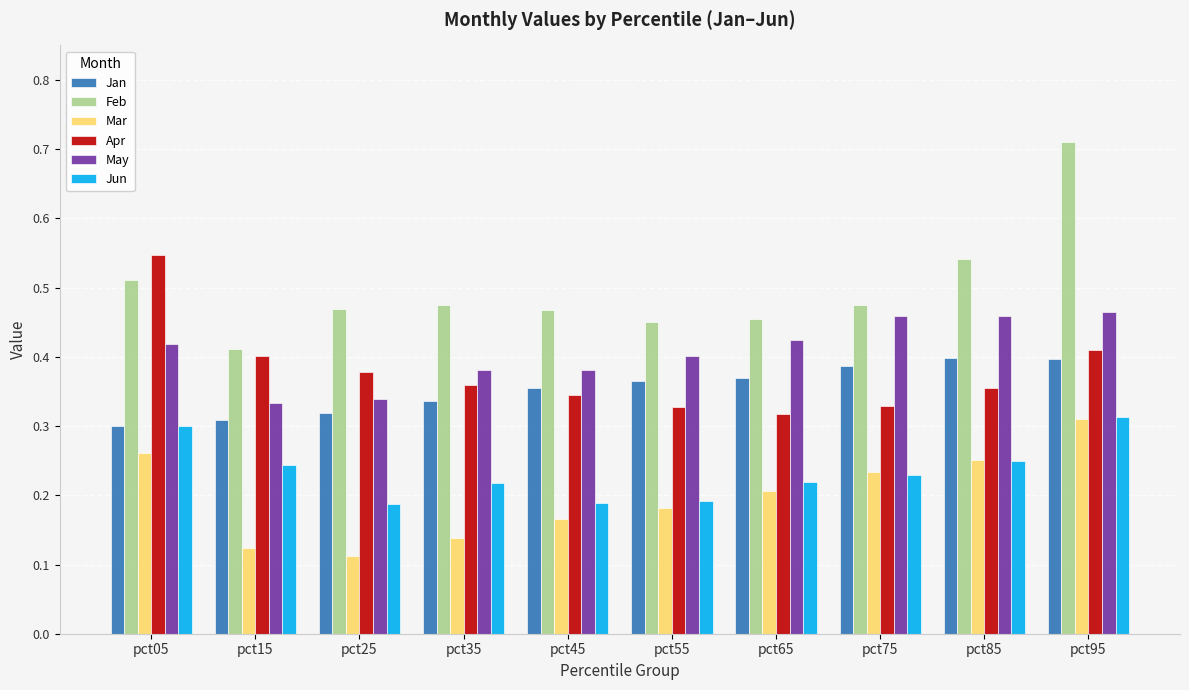

What are all the series names shown in the legend?

Jan, Feb, Mar, Apr, May, Jun